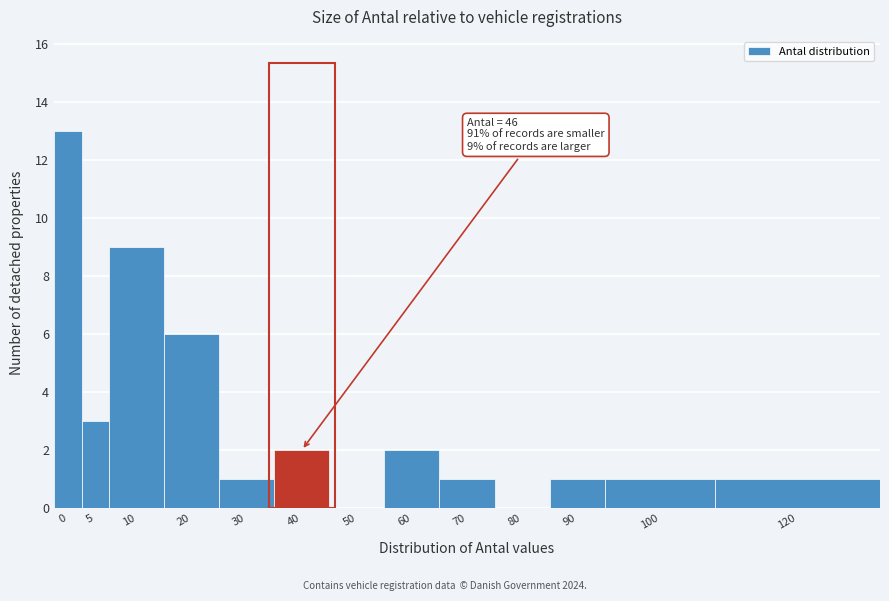

Reading left to right, list all the values displayed in this chart.

0=13	5=3	10=9	20=6	30=1	40=2	50=0	60=2	70=1	80=0	90=1	100=1	120=1